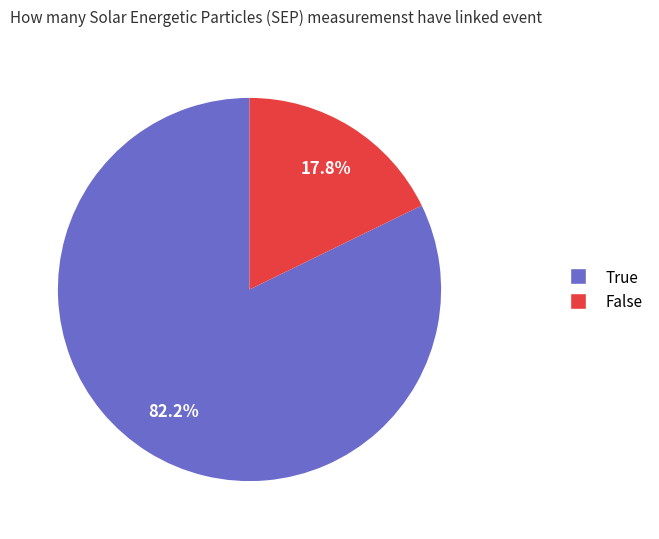

Does any single category account for the majority?

Yes